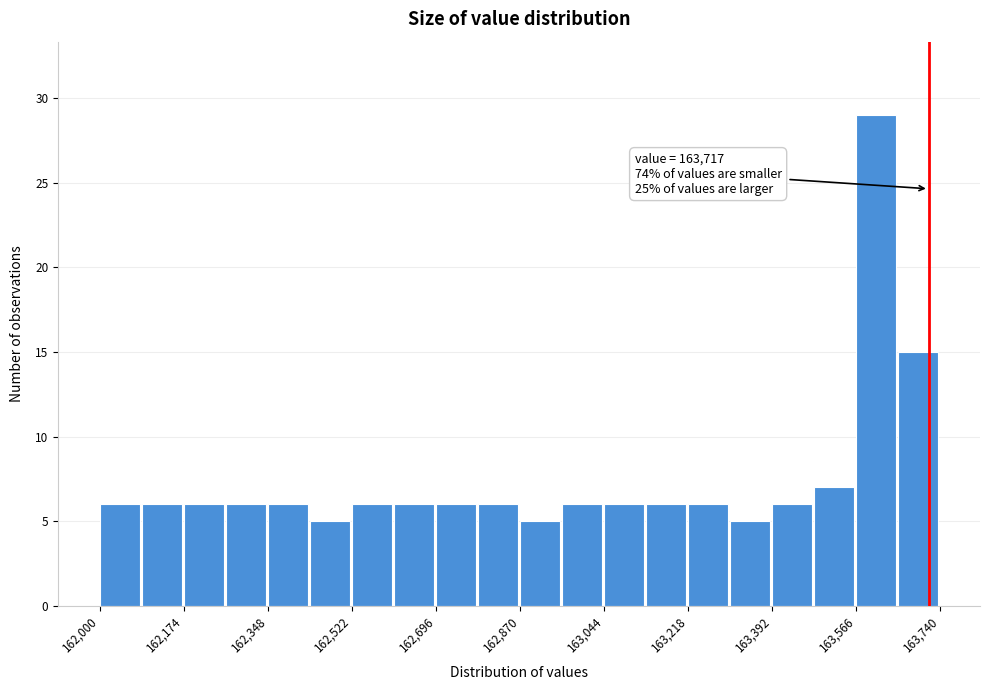

Which range on the x-axis has the tallest bar?

163560 to 163660